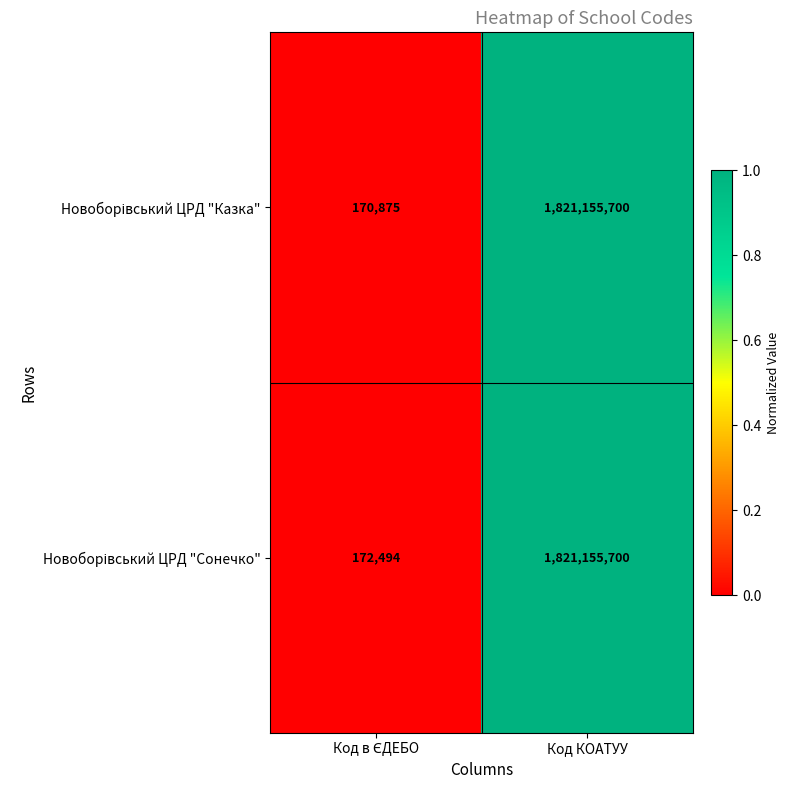

How many distinct data groups are displayed?

2